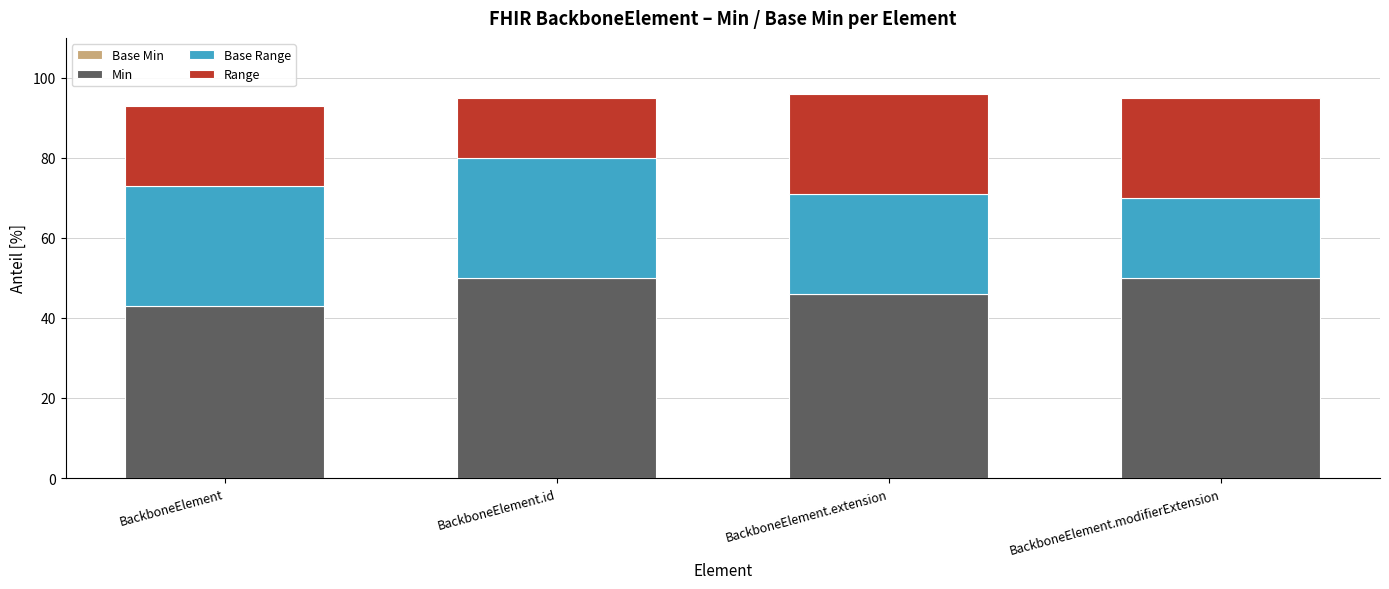

Reading left to right, transcribe the values for Min.

BackboneElement=43	BackboneElement.id=50	BackboneElement.extension=46	BackboneElement.modifierExtension=50